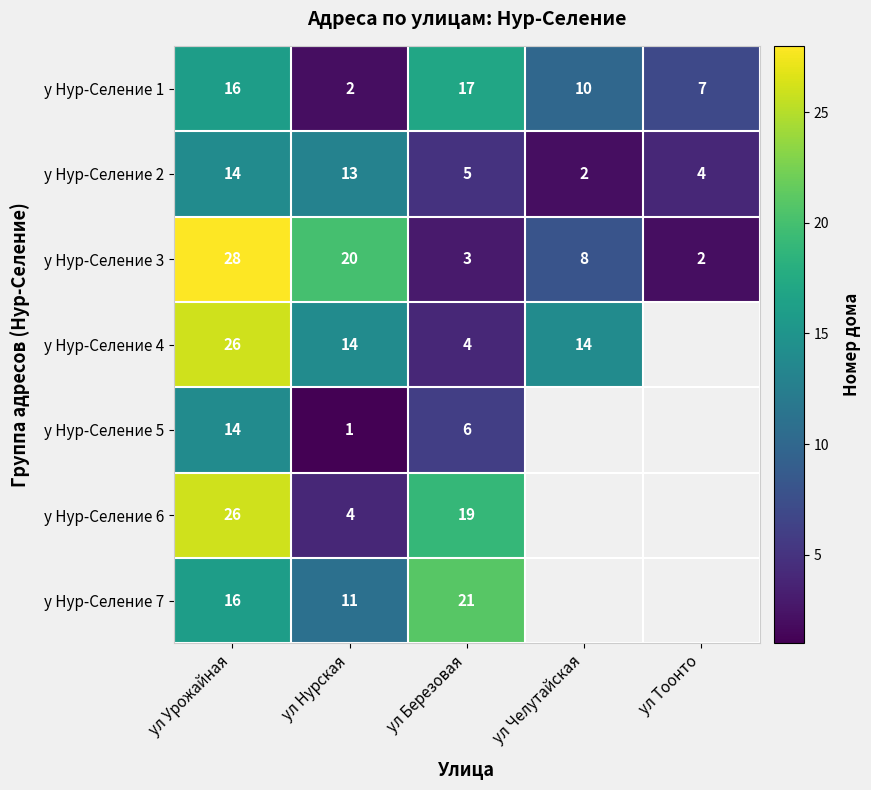

List the labels in order of у Нур-Селение 2 value, largest first.

ул Урожайная, ул Нурская, ул Березовая, ул Тоонто, ул Челутайская